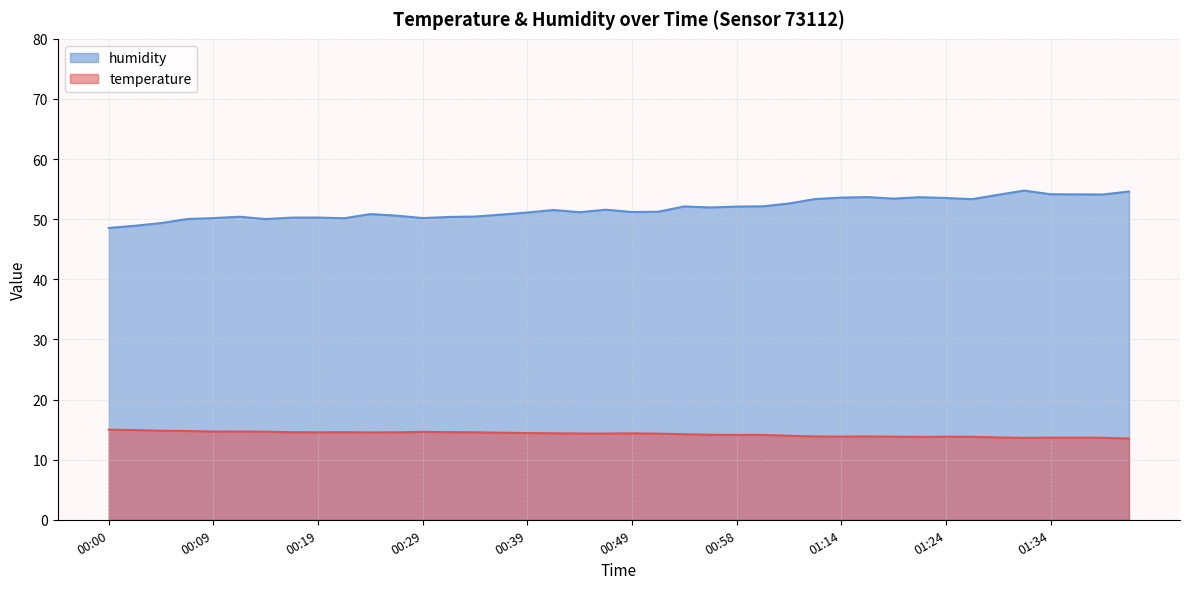

Reading left to right, extract all data points from this chart.

temperature: 15.0	14.9	14.8	14.8	14.7	14.7	14.7	14.6	14.6	14.6	14.5	14.6	14.6	14.6	14.6	14.5	14.4	14.4	14.3	14.3	14.4	14.3	14.2	14.1	14.1	14.1	14.0	13.9	13.8	13.9	13.8	13.8	13.8	13.8	13.7	13.6	13.7	13.7	13.6	13.5
humidity: 48.5	48.9	49.4	50.0	50.2	50.4	50.0	50.3	50.3	50.2	50.9	50.6	50.2	50.4	50.4	50.8	51.1	51.5	51.2	51.6	51.2	51.2	52.1	52.0	52.1	52.1	52.6	53.4	53.6	53.7	53.4	53.7	53.5	53.3	54.1	54.8	54.1	54.1	54.1	54.6